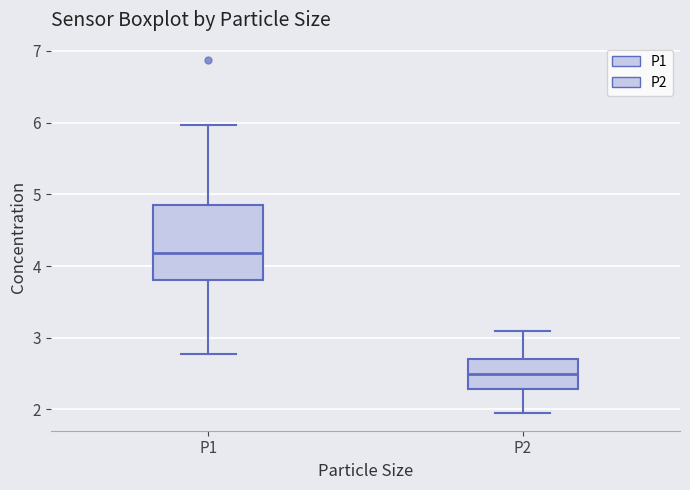

Which box's median line is the lowest?

P2